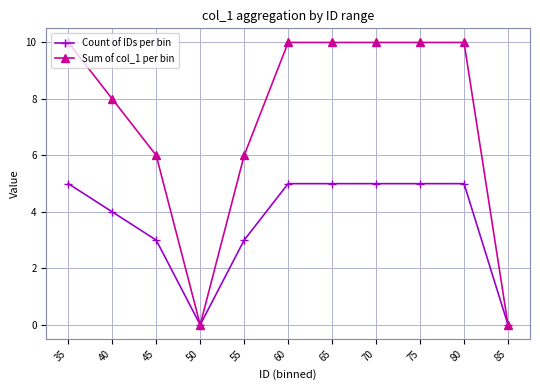

What is the total value across all series at 40?

12